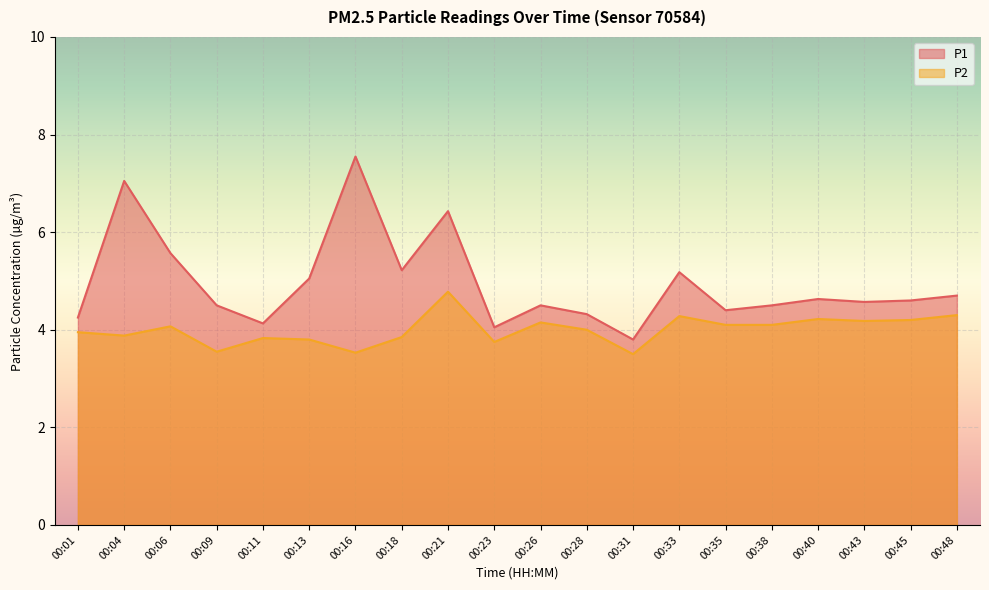

Read the P1 value at 00:31.

3.8